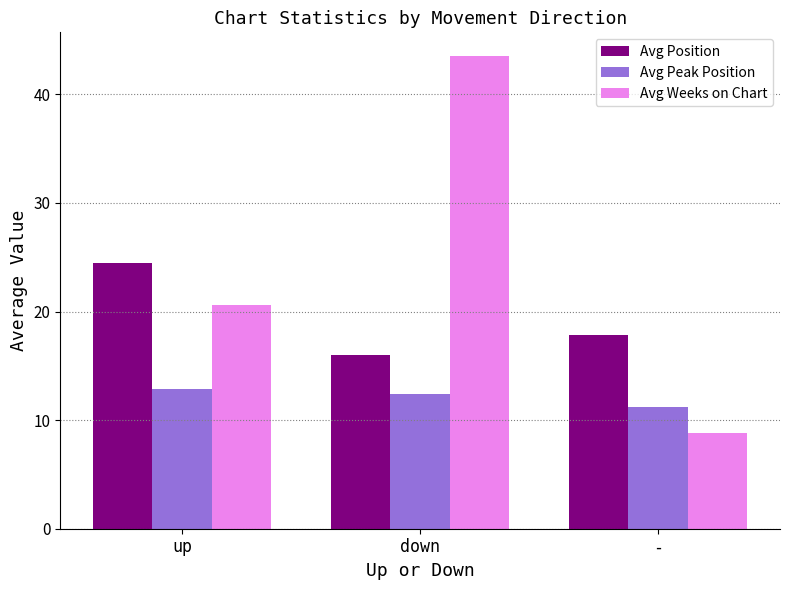

What are all the series names shown in the legend?

Avg Position, Avg Peak Position, Avg Weeks on Chart